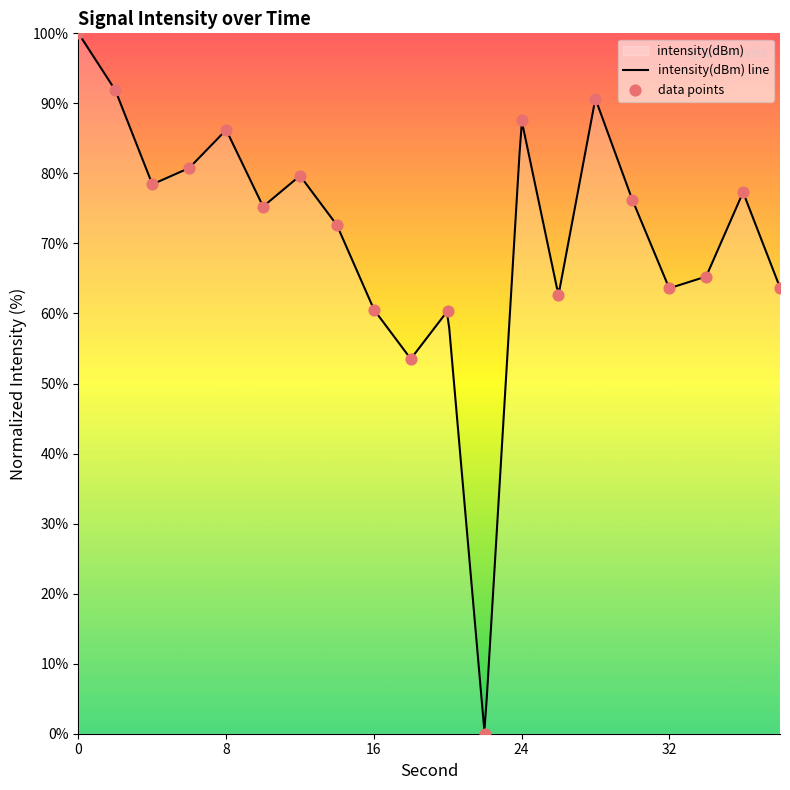

Approximately how many times larger is the value at 34 compared to 4?

0.8